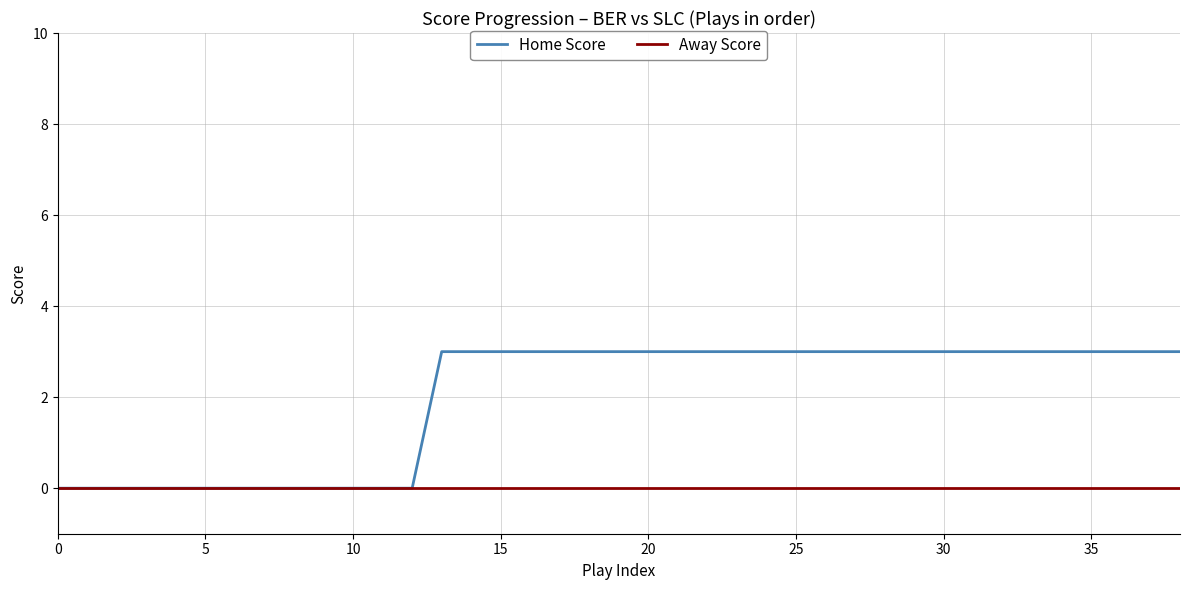

Which series has the largest range (max minus min)?

Home Score